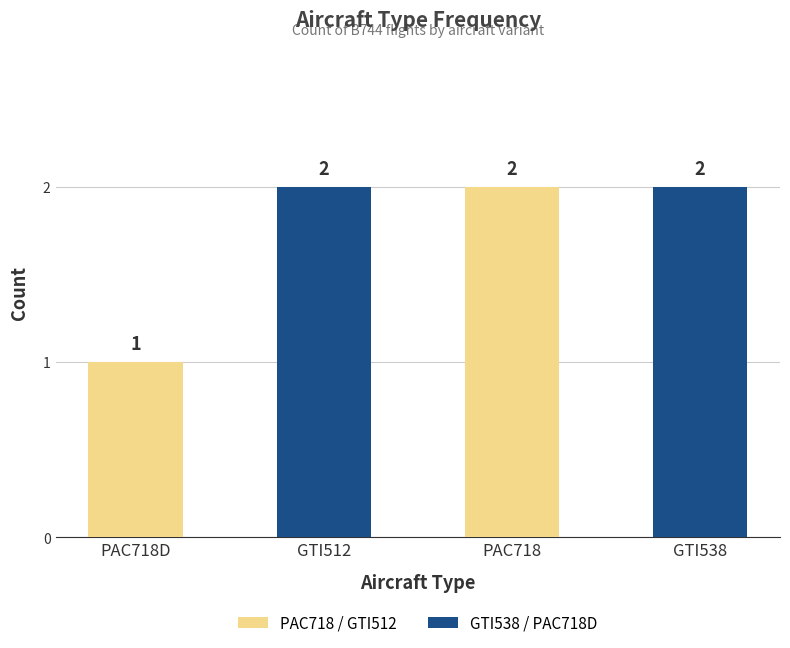

How many data points does each series have?

4